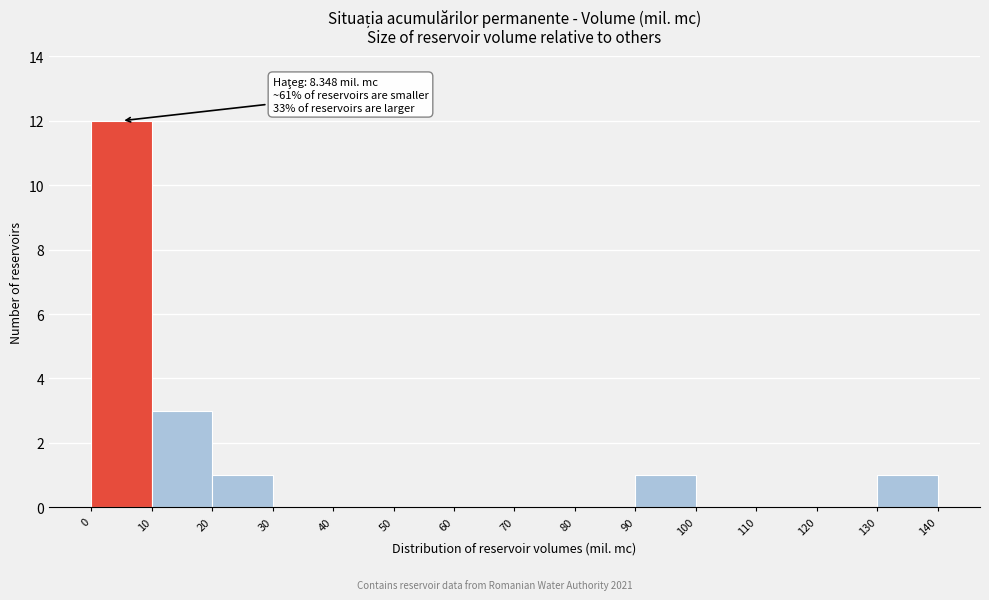

Over which range of the x-axis is the bar tallest?

0 to 10